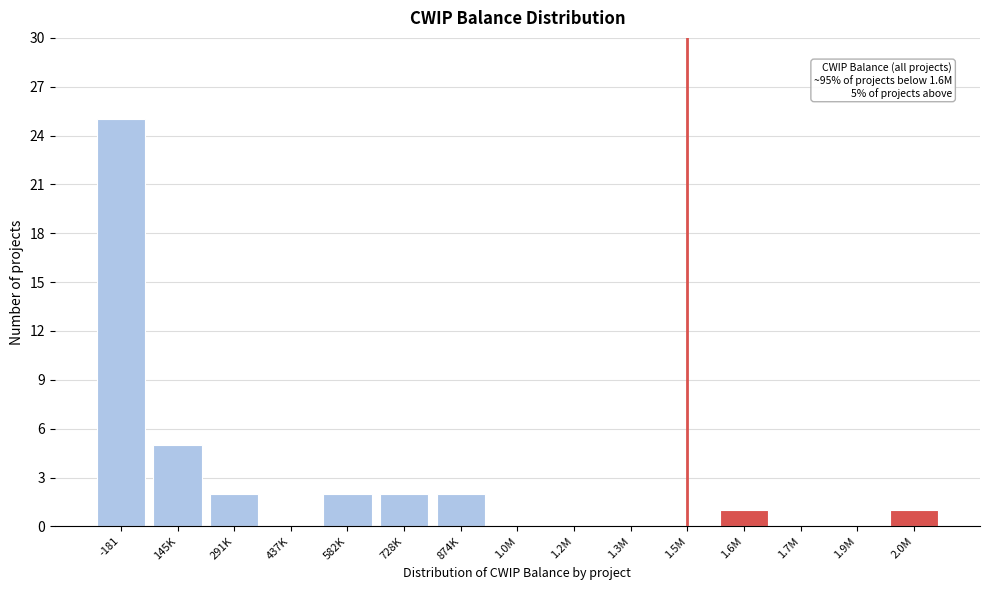

Reading right to left, transcribe all the data shown in this chart.

2.0M=1	1.9M=0	1.7M=0	1.6M=1	1.5M=0	1.3M=0	1.2M=0	1.0M=0	874K=2	728K=2	582K=2	437K=0	291K=2	145K=5	-181=25